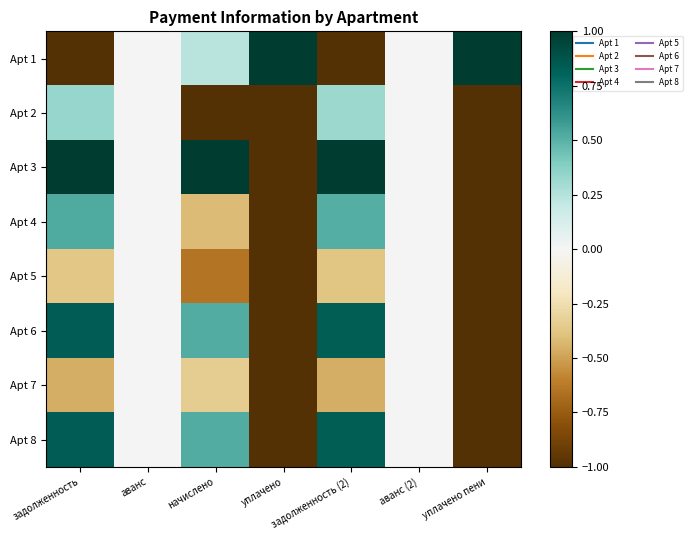

At how many categories does at least one series exceed 0?

5